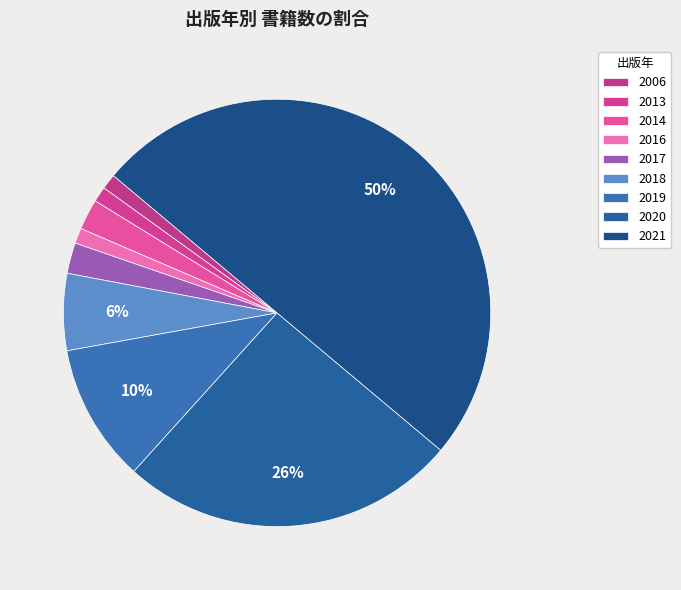

Which slice is the smallest?

2013